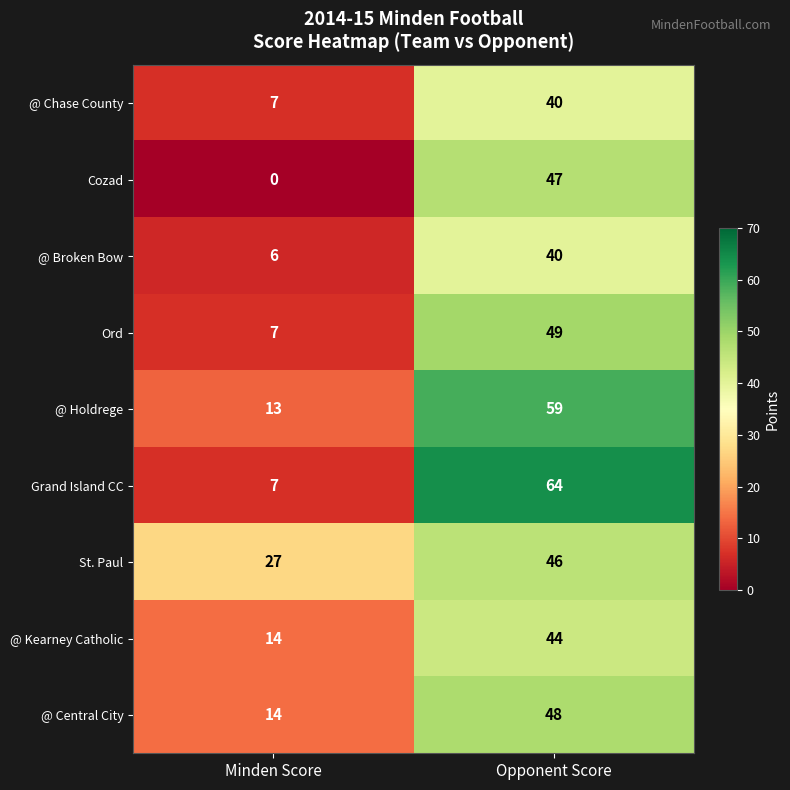

True or false: Cozad has a value of -16 at Minden Score.

False